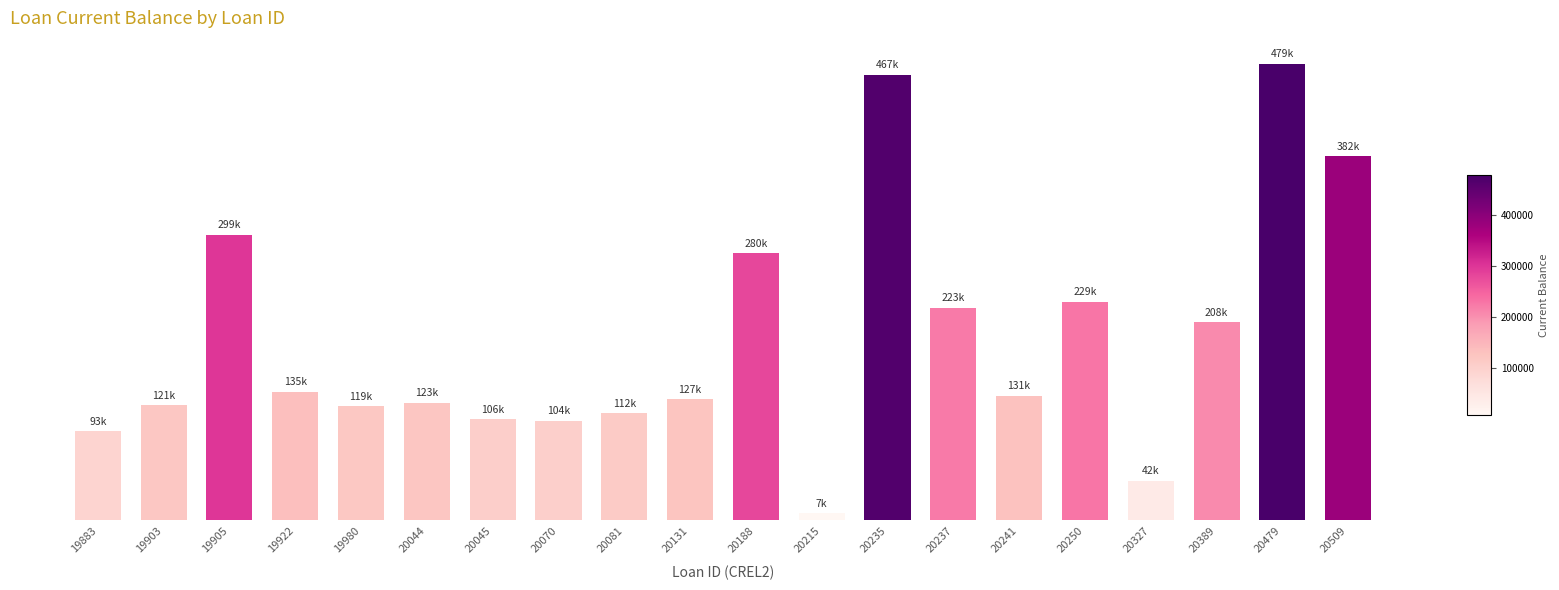

True or false: the data shows 207771.4 at 20389.

True